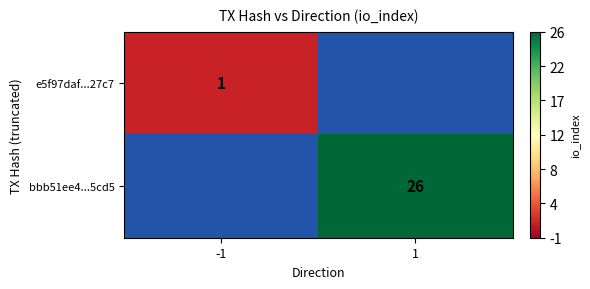

True or false: e5f97daf...27c7 has a value of 1 at -1.

True